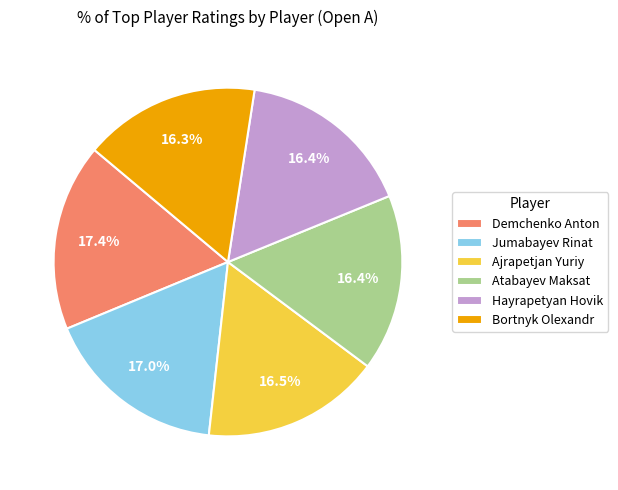

Is the sum of Demchenko Anton and Hayrapetyan Hovik greater than half?

No